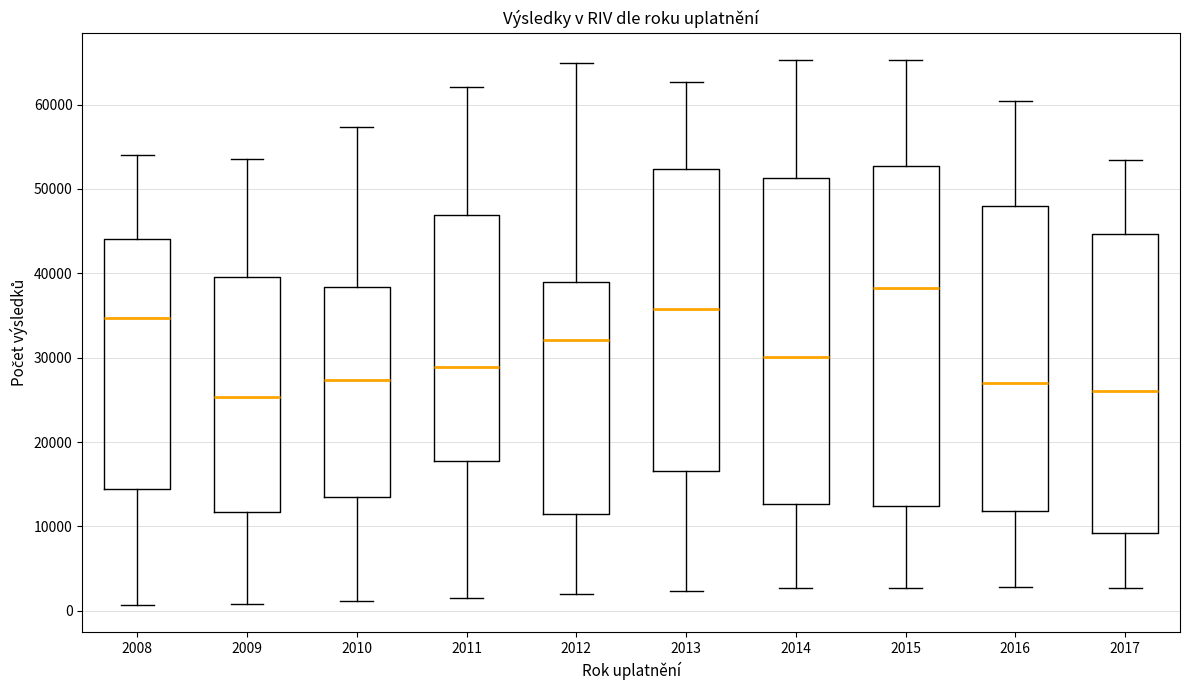

Reading left to right, read every box against the y-axis: the position of its median line, the range the box covers, and the ends of its whiskers. The values are not printed on the chart, so give them approximately, as read against the axis.

2008: median 35000, box 14000 to 44000, whiskers 1000 to 54000
2009: median 25000, box 12000 to 40000, whiskers 1000 to 54000
2010: median 27000, box 13000 to 38000, whiskers 1000 to 57000
2011: median 29000, box 18000 to 47000, whiskers 2000 to 62000
2012: median 32000, box 12000 to 39000, whiskers 2000 to 65000
2013: median 36000, box 17000 to 52000, whiskers 2000 to 63000
2014: median 30000, box 13000 to 51000, whiskers 3000 to 65000
2015: median 38000, box 12000 to 53000, whiskers 3000 to 65000
2016: median 27000, box 12000 to 48000, whiskers 3000 to 60000
2017: median 26000, box 9000 to 45000, whiskers 3000 to 53000